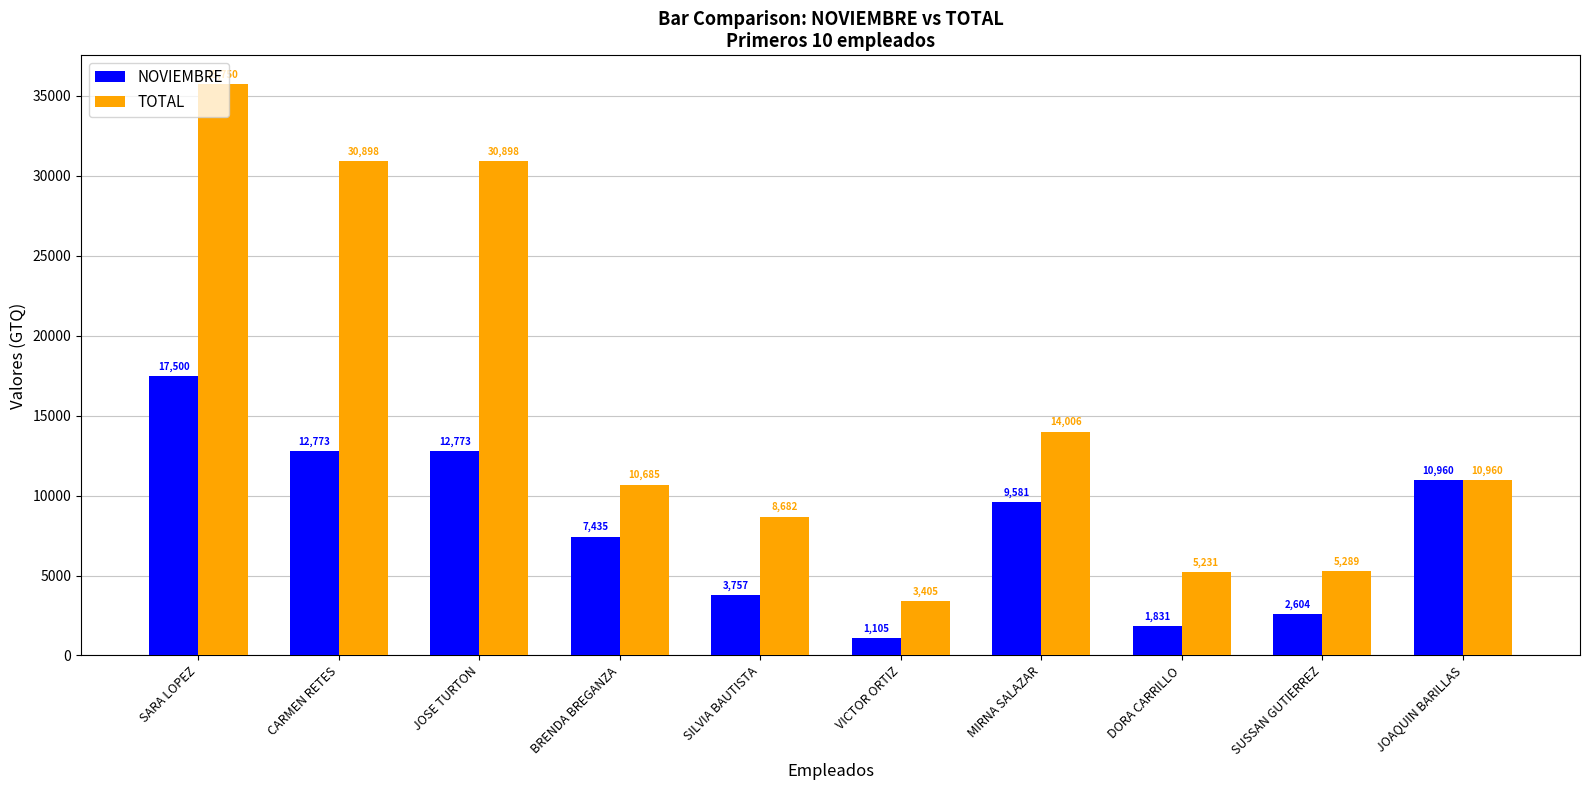

At which category does the chart reach its peak across all series?

SARA LOPEZ